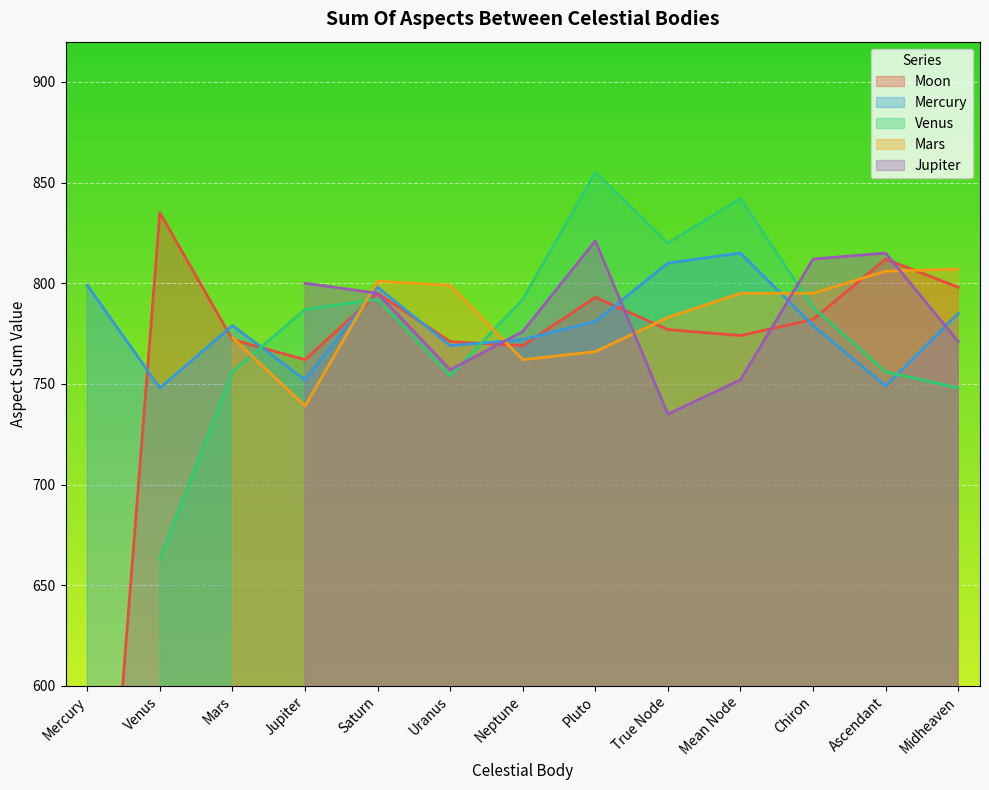

The Mercury series shows 301 at Chiron. True or false?

False